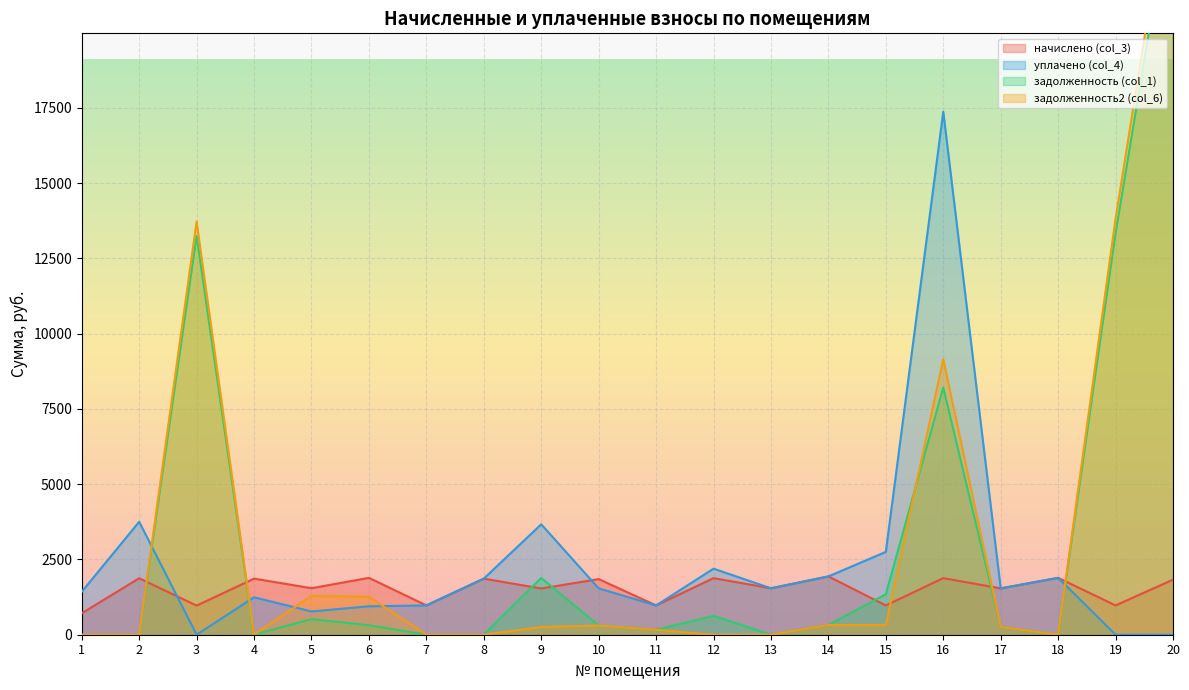

Between 16 and 19, which is larger?

16